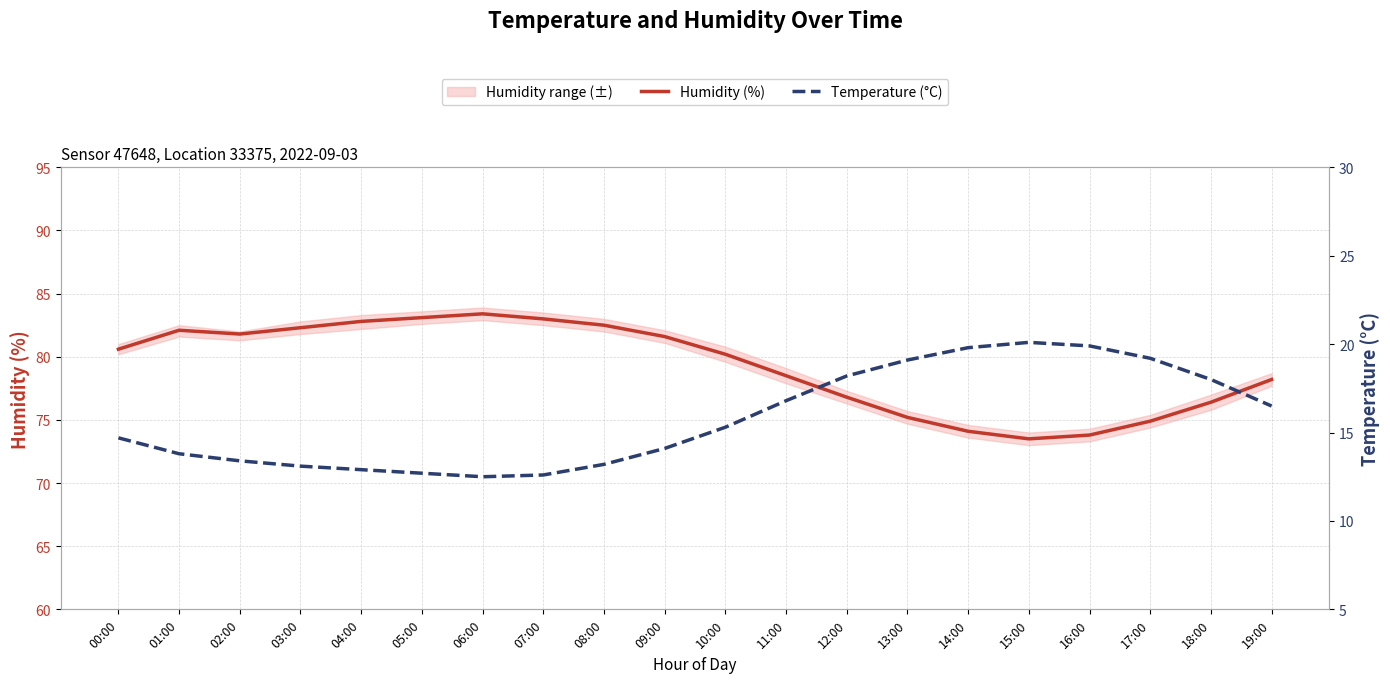

In Temperature (°C), how many points are higher than both neighbors (excluding endpoints)?

1